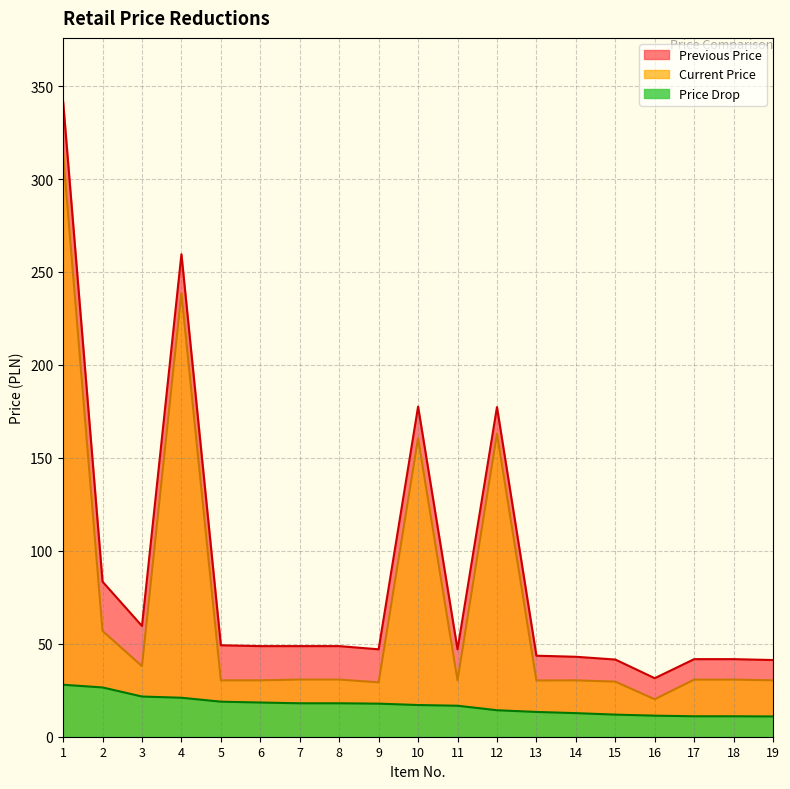

What is the value of the Price Drop point at the 13th from the left?

13.3